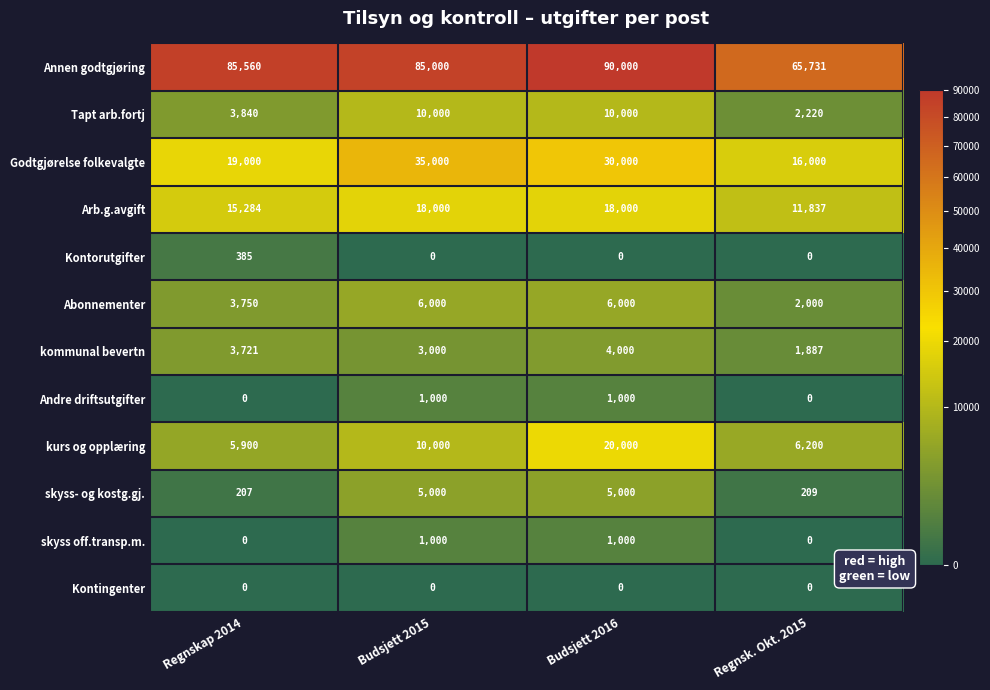

The value of kommunal bevertn at Budsjett 2016 is 4000. True or false?

True